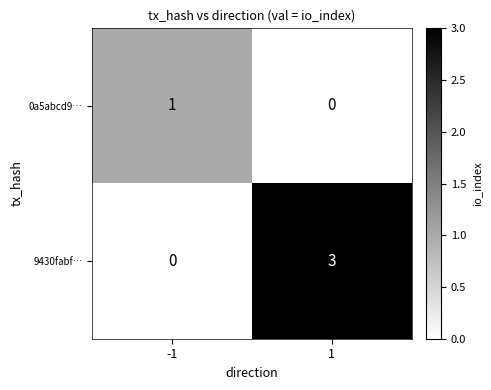

What is the difference between the 9430fabf… values at 1 and -1?

3